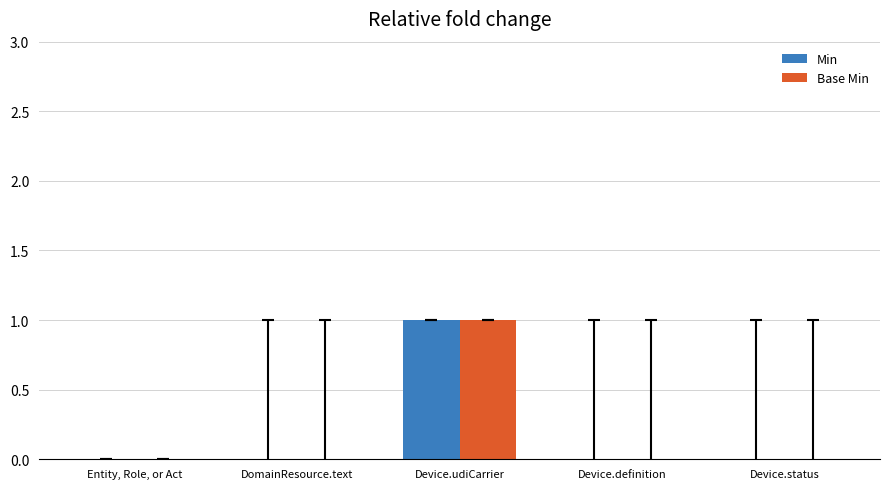

Which category has the highest value in the Min series?

Device.udiCarrier